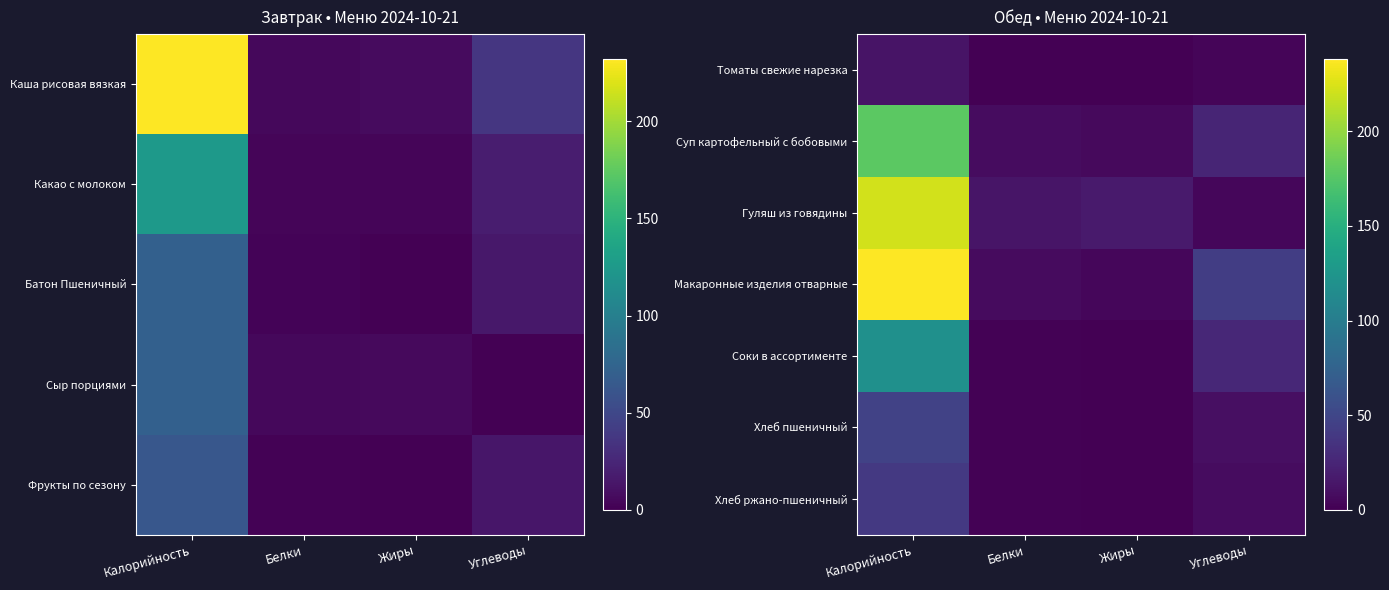

Count the number of categories in the chart.

4